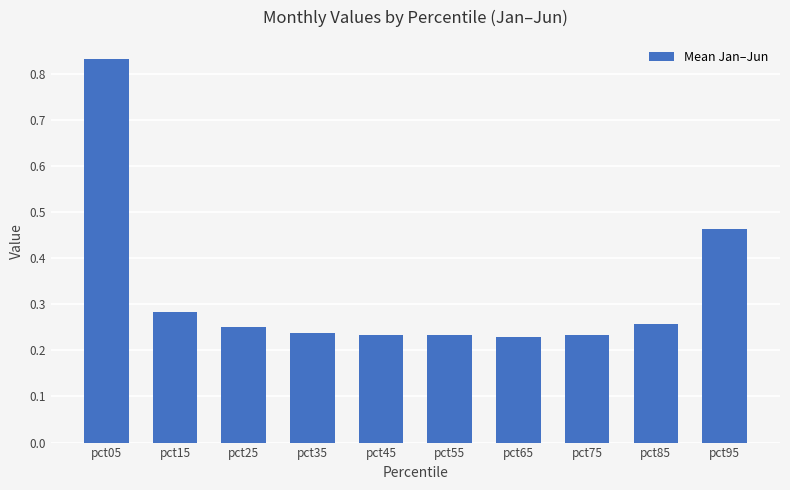

The value at pct95 is 0.1. True or false?

False